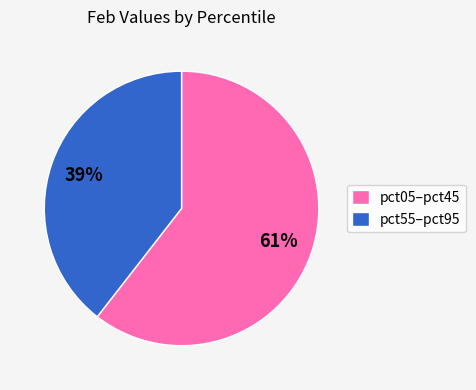

To the nearest percent, what portion does pct55–pct95 represent?

39%